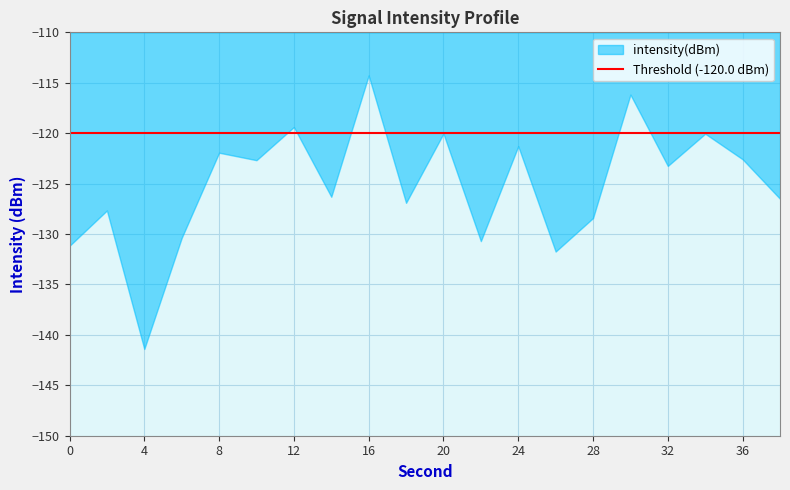

What is the difference between the maximum and second lowest values?

17.5